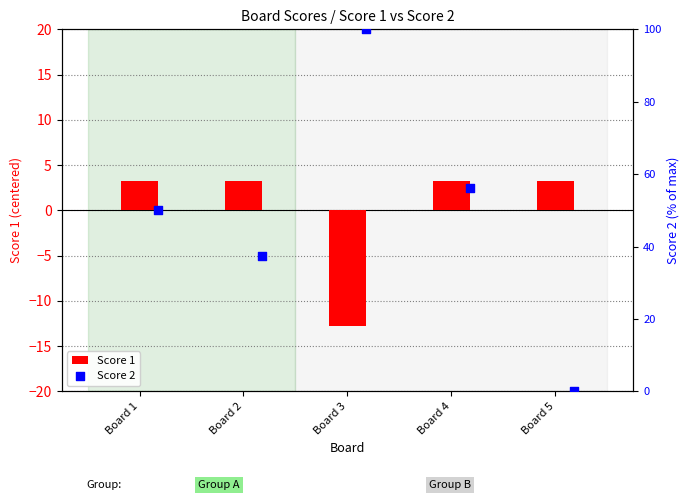

Which series has the largest Y range (max minus min)?

Score 2